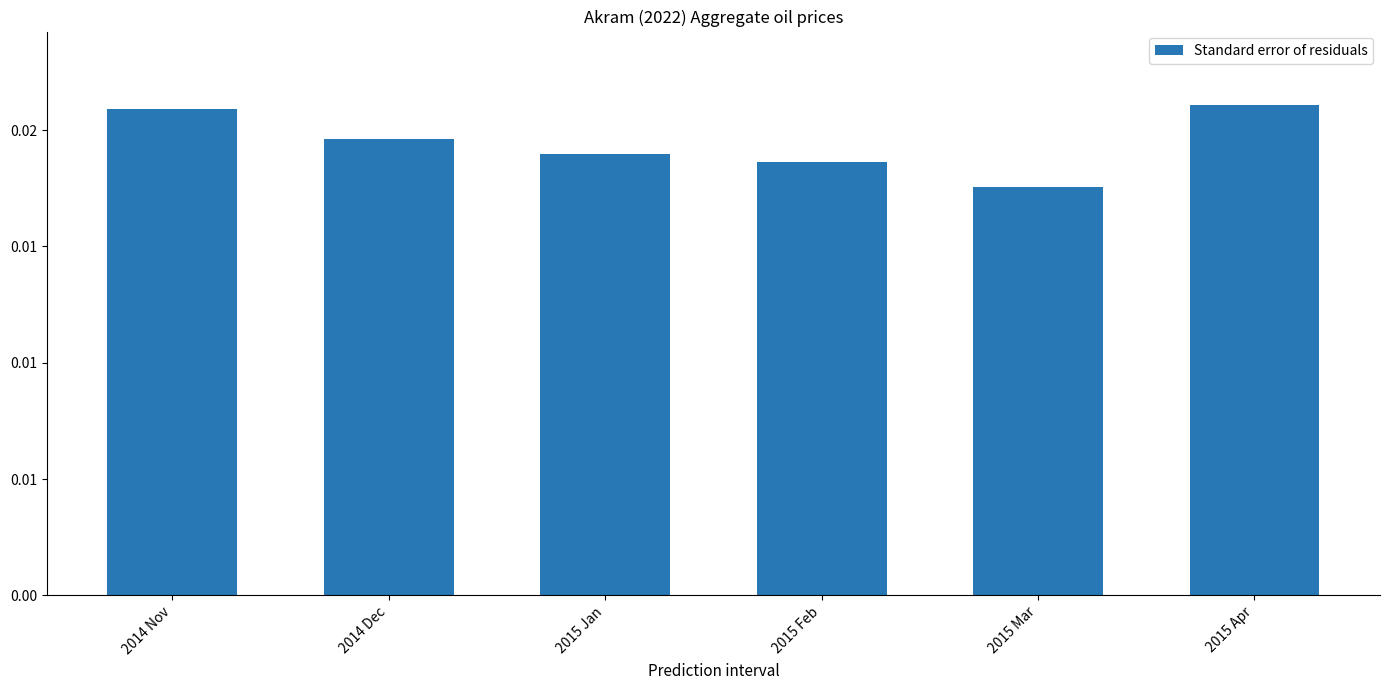

Does the chart contain any negative values?

No